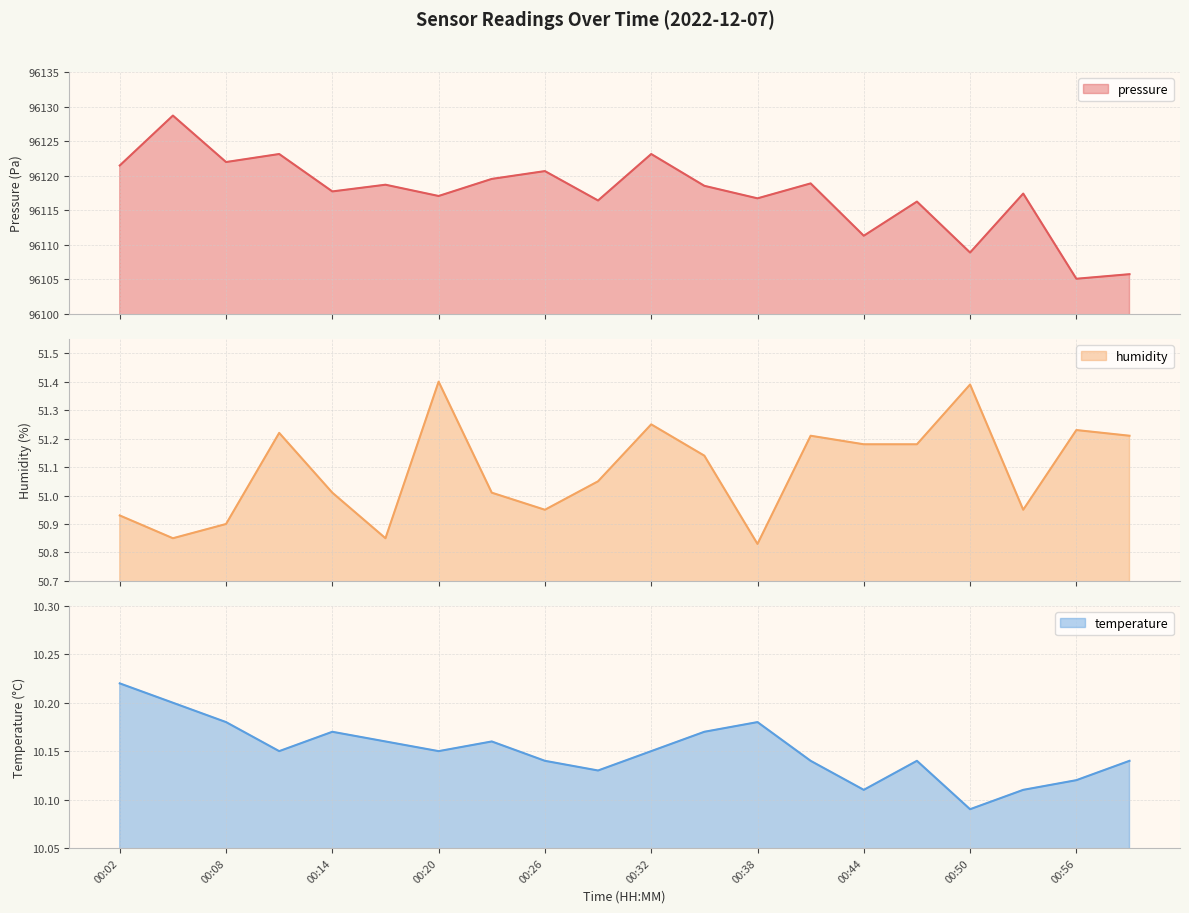

How many lines are shown in the chart?

3